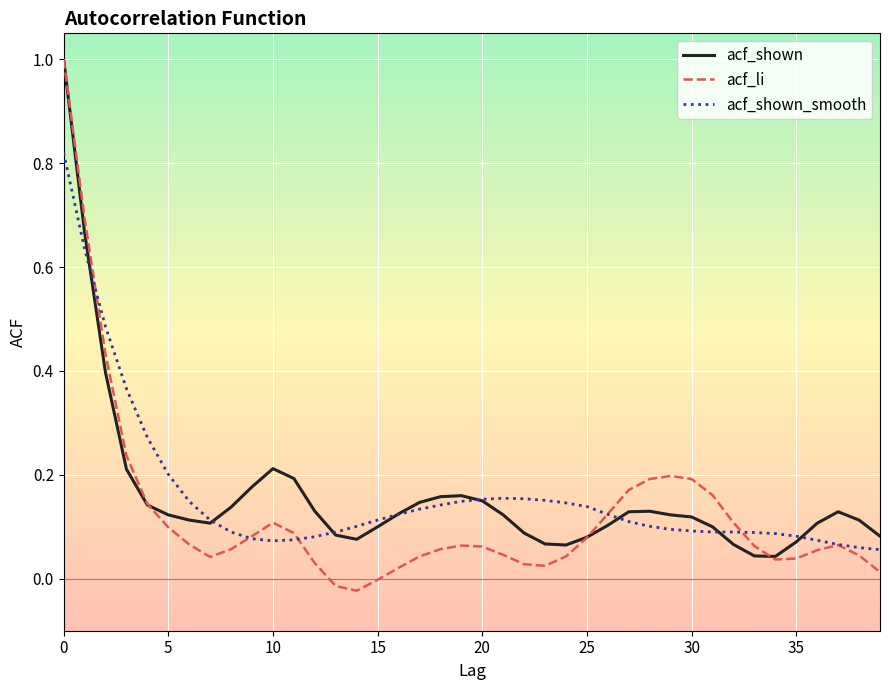

Which series has the widest spread of values?

acf_li